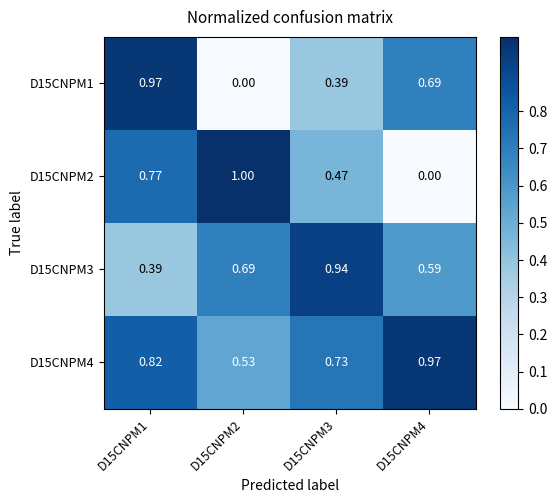

Rank the series by their average value, from lowest to highest.

D15CNPM1, D15CNPM2, D15CNPM3, D15CNPM4